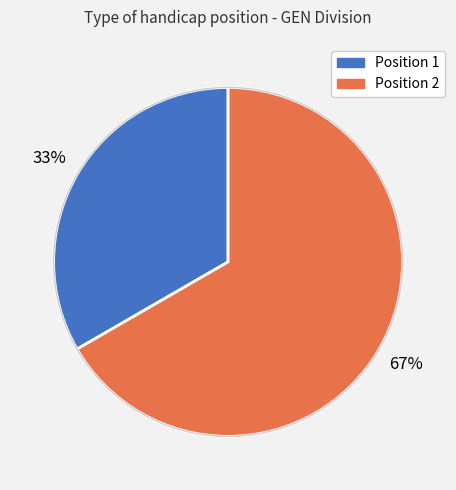

To the nearest percent, what is the average slice percentage?

50%